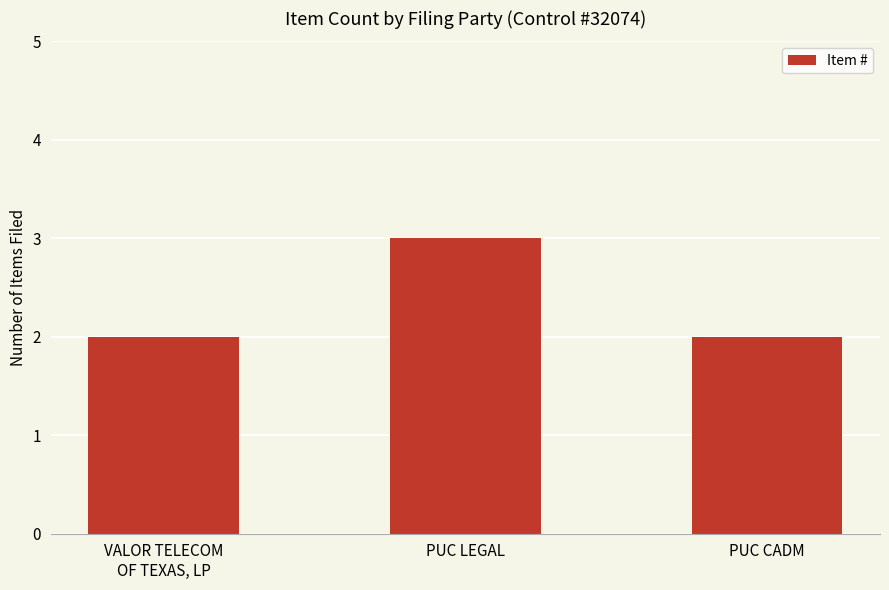

How many values are between 2 and 3?

3